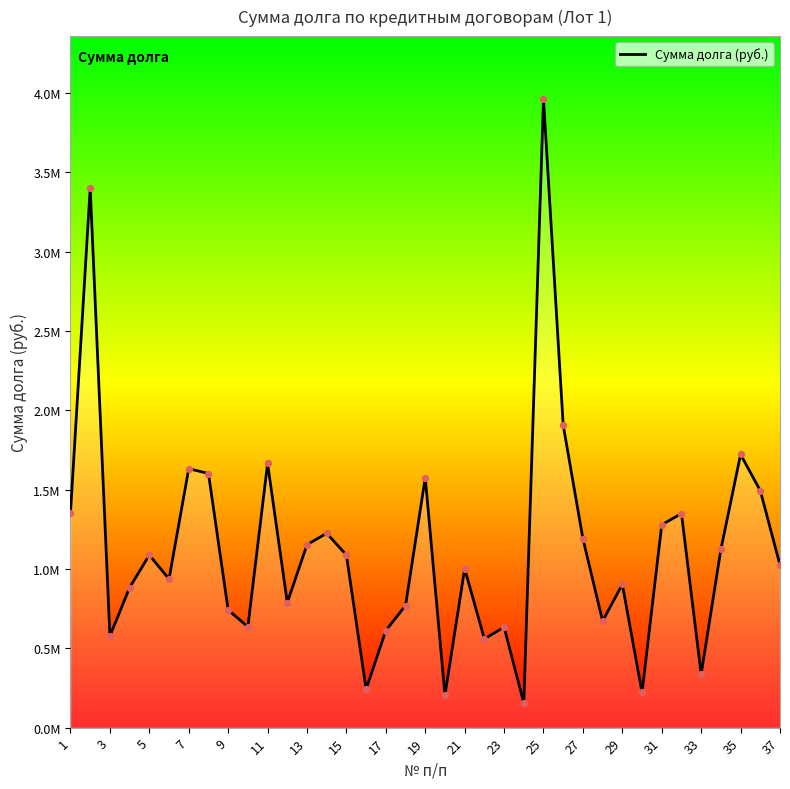

Does the chart have visible grid lines?

No